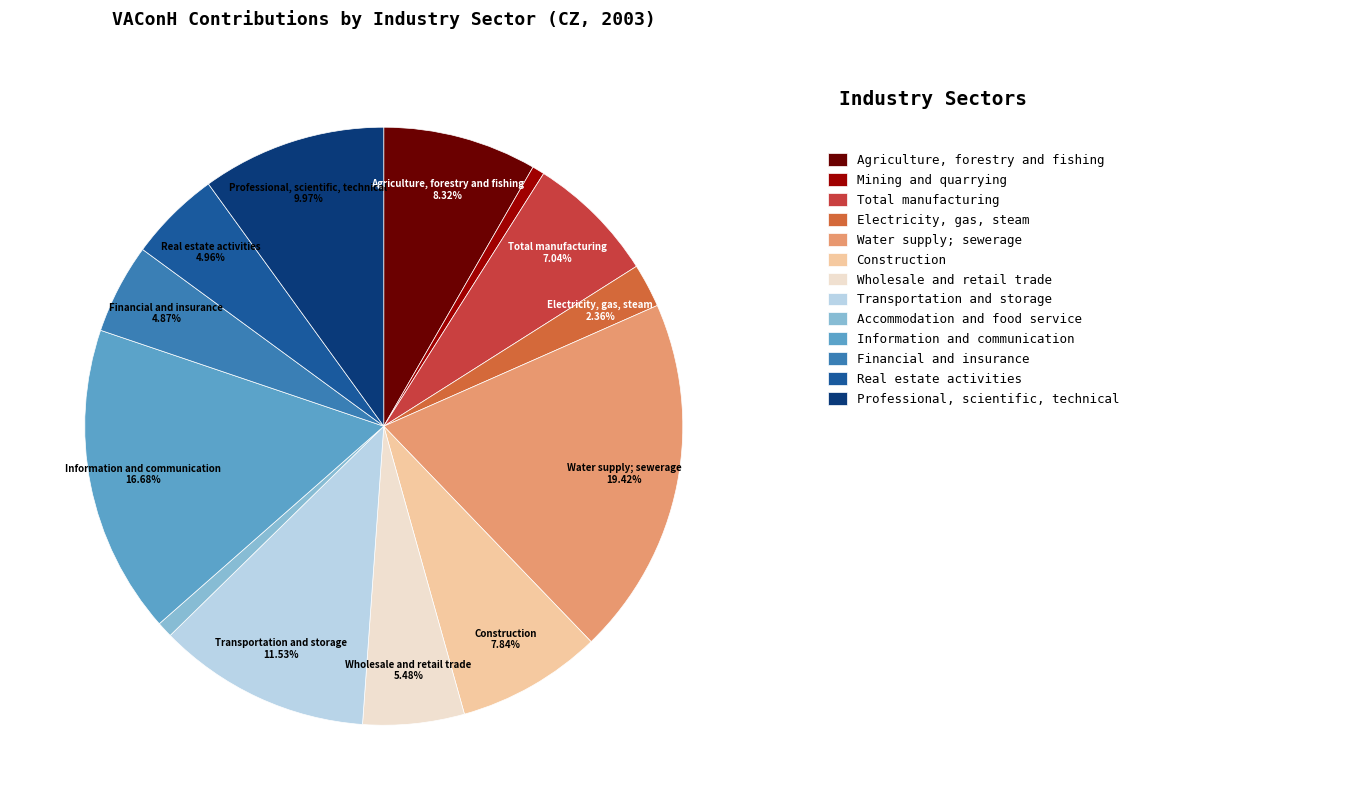

Does any single category account for the majority?

No